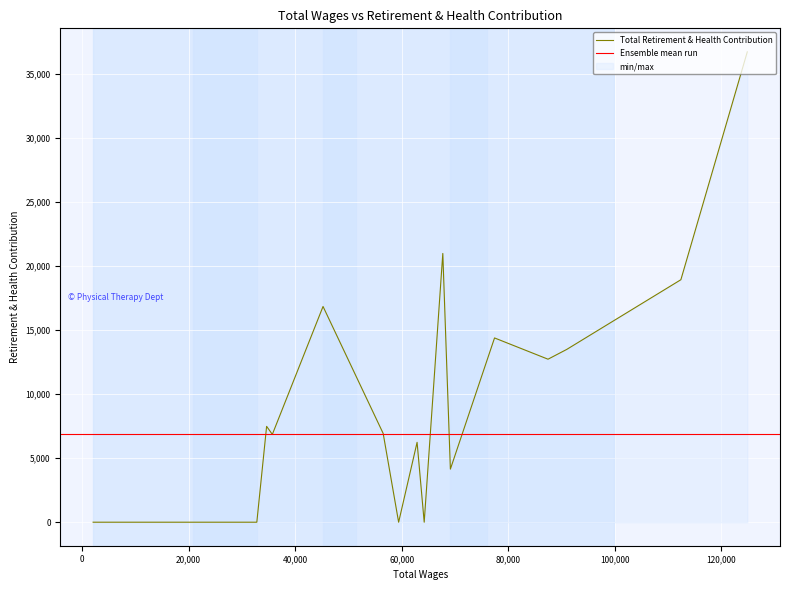

What is the average value?

6909